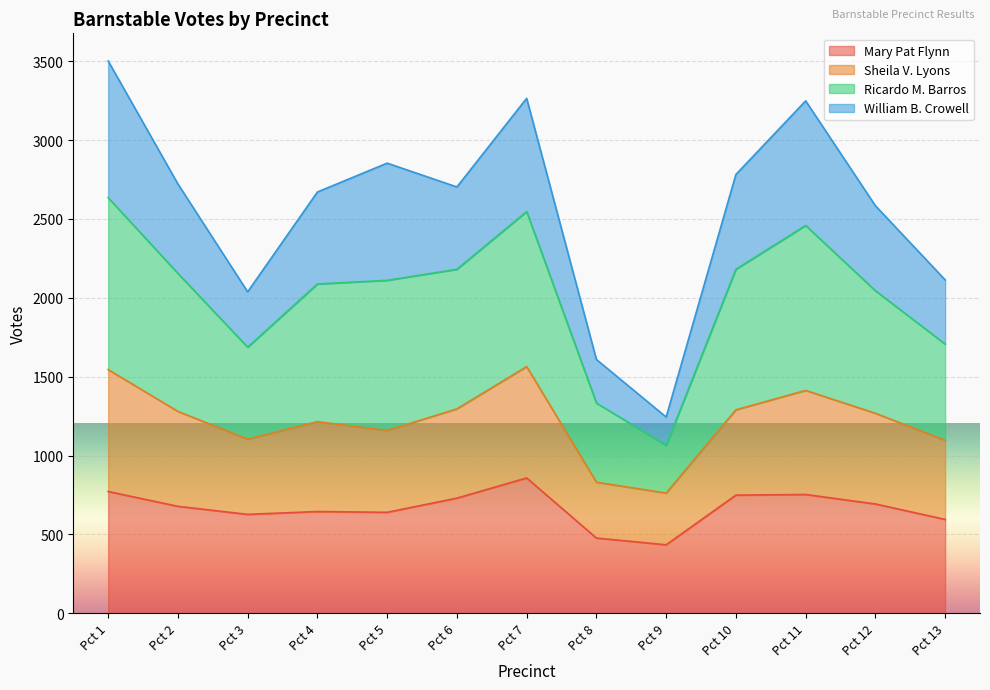

At which label does Mary Pat Flynn first exceed 678?

Pct 1